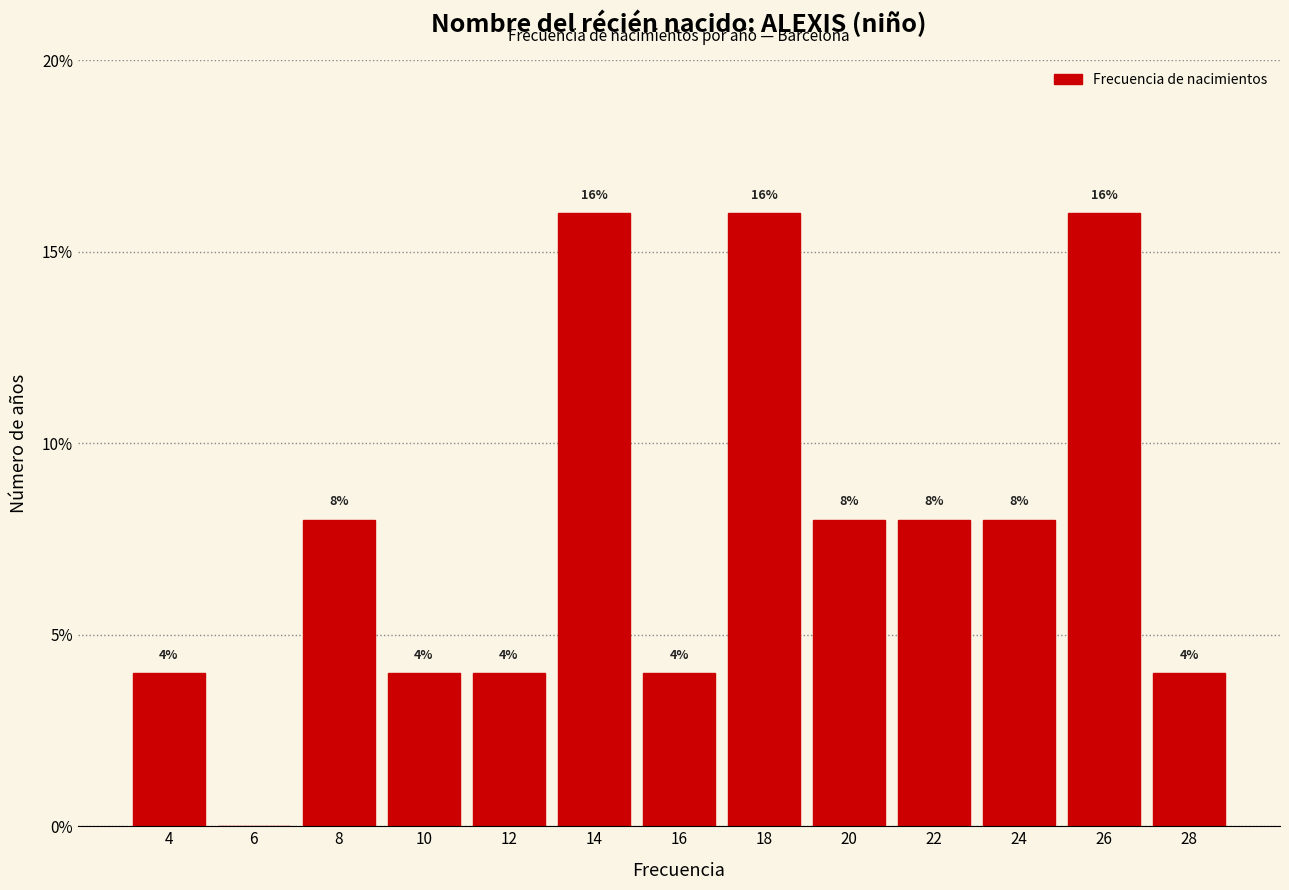

Reading left to right, extract all data points from this chart.

4=4	6=0	8=8	10=4	12=4	14=16	16=4	18=16	20=8	22=8	24=8	26=16	28=4